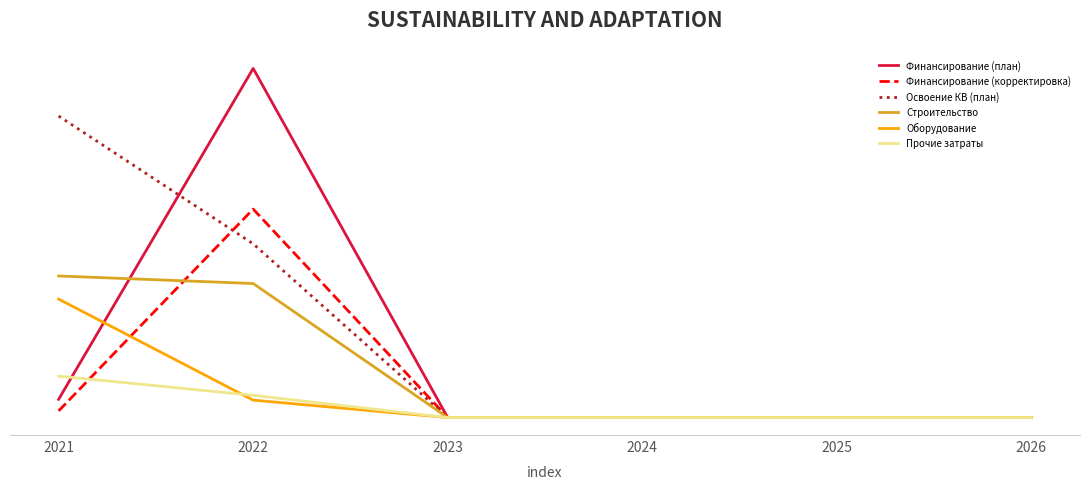

Reading left to right, extract all data points from this chart.

Финансирование (план): 0.1	1.6	0.0	0.0	0.0	0.0
Финансирование (корректировка): 0.0	0.9	0.0	0.0	0.0	0.0
Освоение КВ (план): 1.4	0.8	0.0	0.0	0.0	0.0
Строительство: 0.6	0.6	0.0	0.0	0.0	0.0
Оборудование: 0.5	0.1	0.0	0.0	0.0	0.0
Прочие затраты: 0.2	0.1	0.0	0.0	0.0	0.0